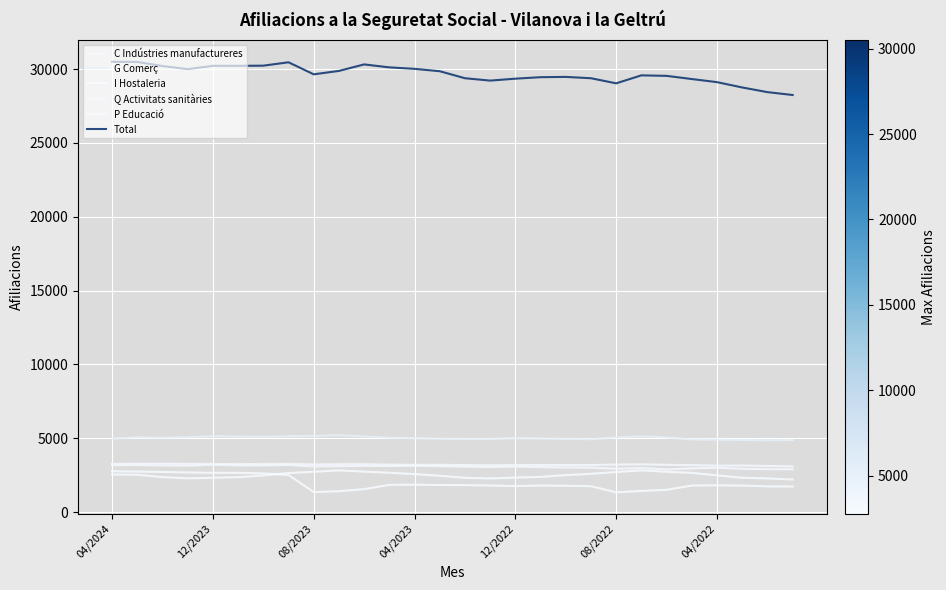

Does the chart display data point markers on the line(s)?

No